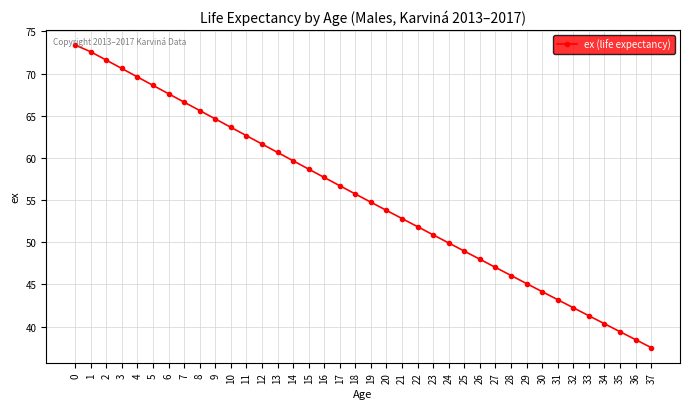

Which has a higher value, 31 or 18?

18